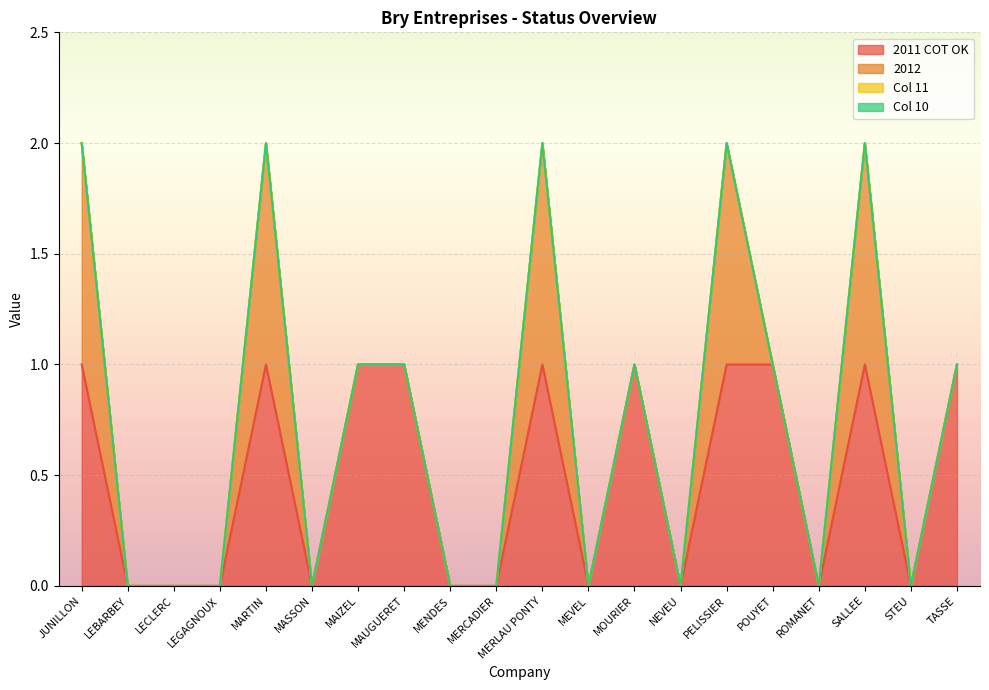

How many lines are shown in the chart?

4